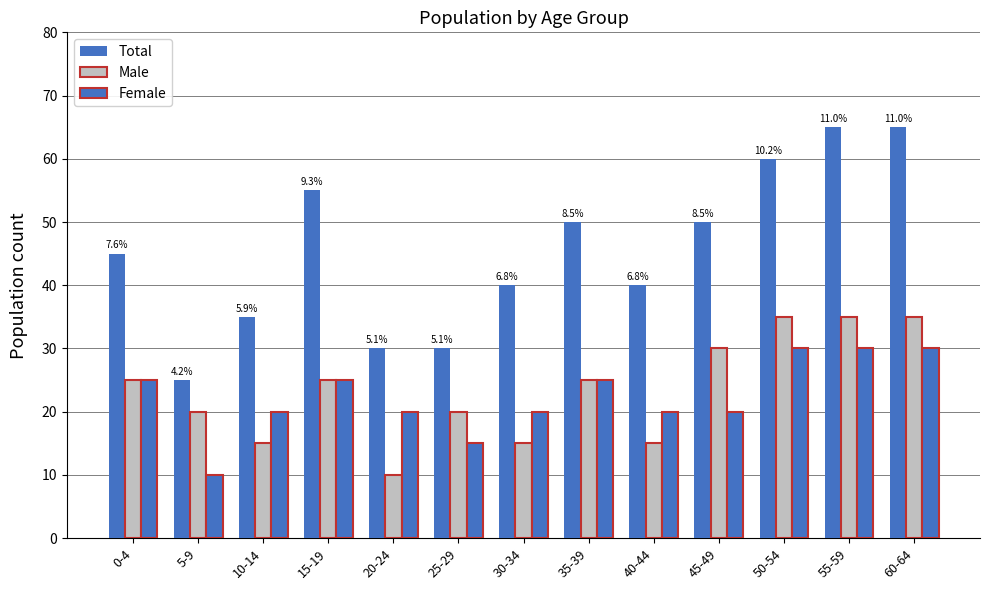

How many groups of bars are there?

13